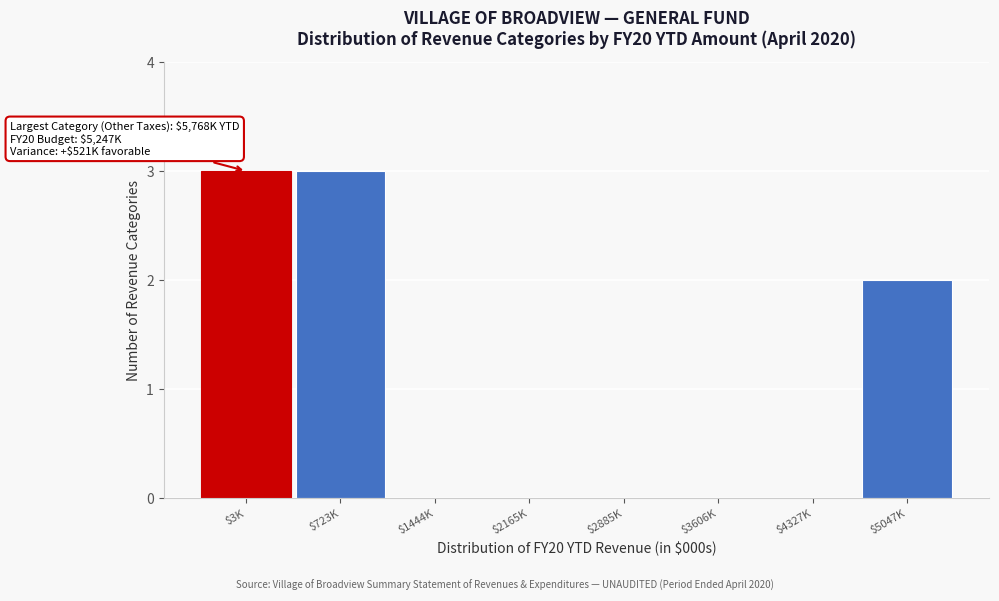

What is the sum of all values?

8